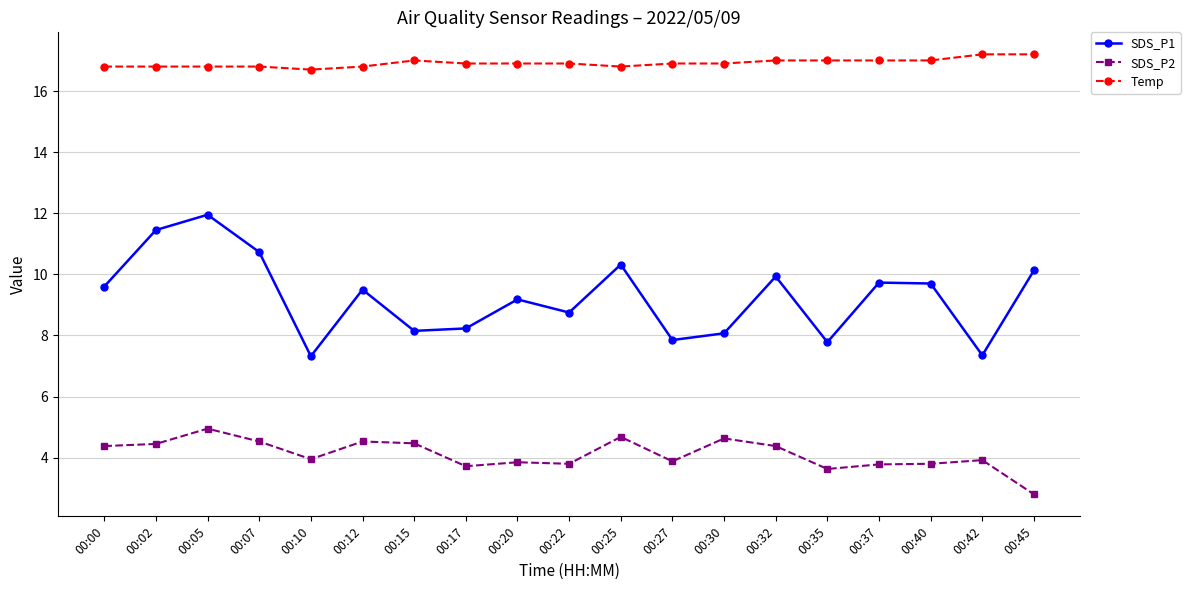

What are all the series names shown in the legend?

SDS_P1, SDS_P2, Temp